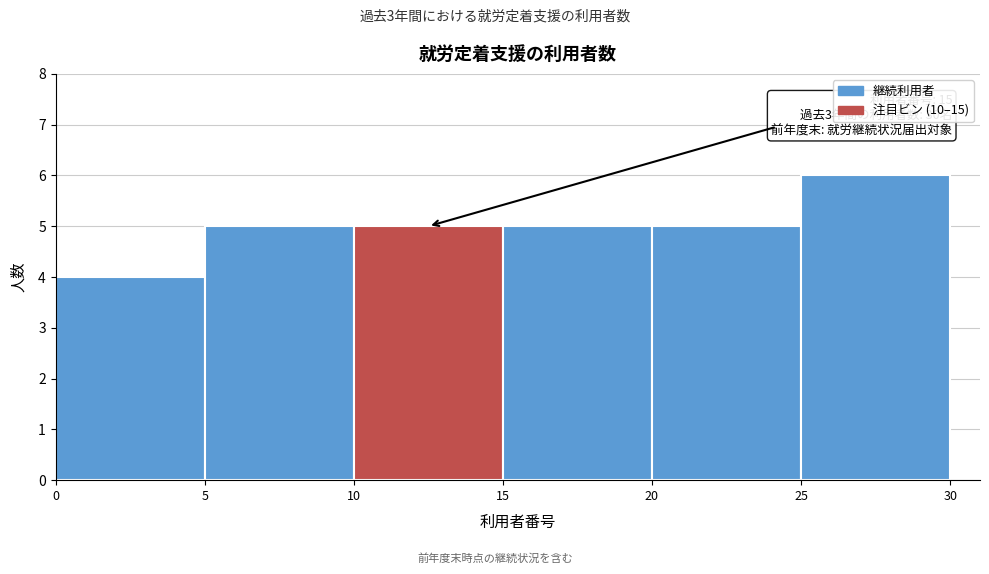

Over which range of the x-axis is the bar tallest?

25 to 30